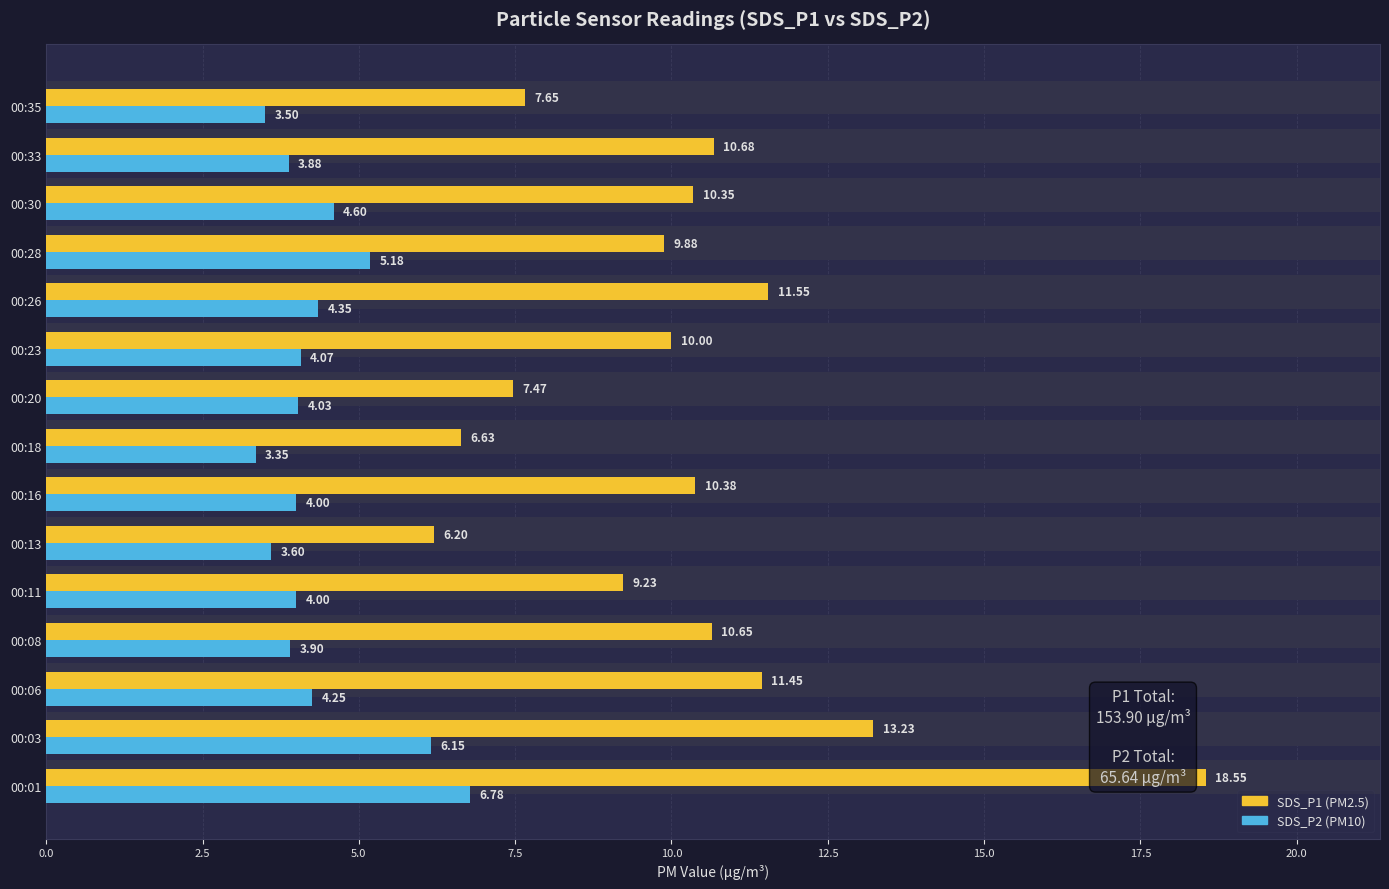

What is the maximum value shown in the chart?

18.6